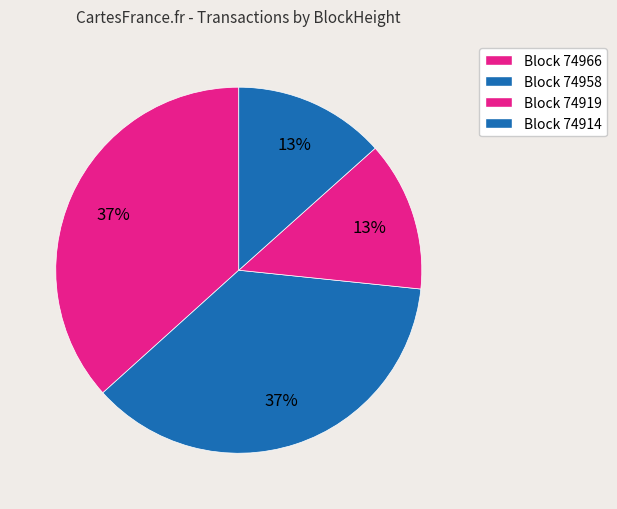

To the nearest percent, what is the difference between the largest and smallest slice percentages?

23%